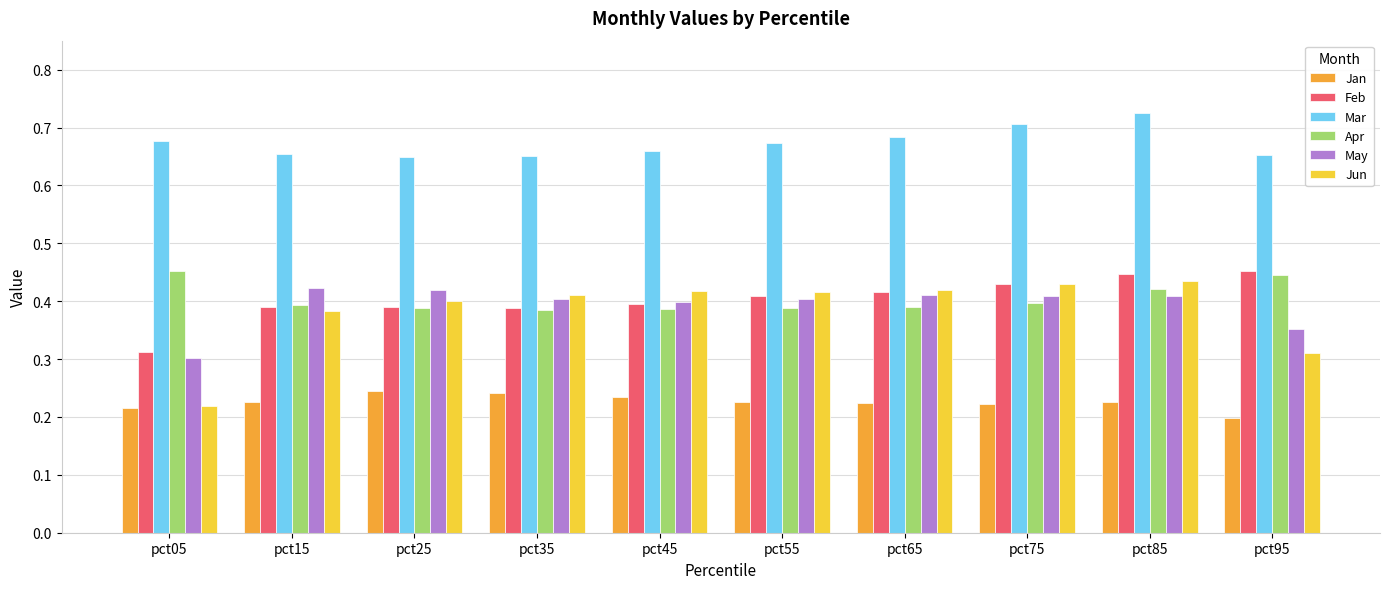

What is the total value across all series at pct95?

2.4